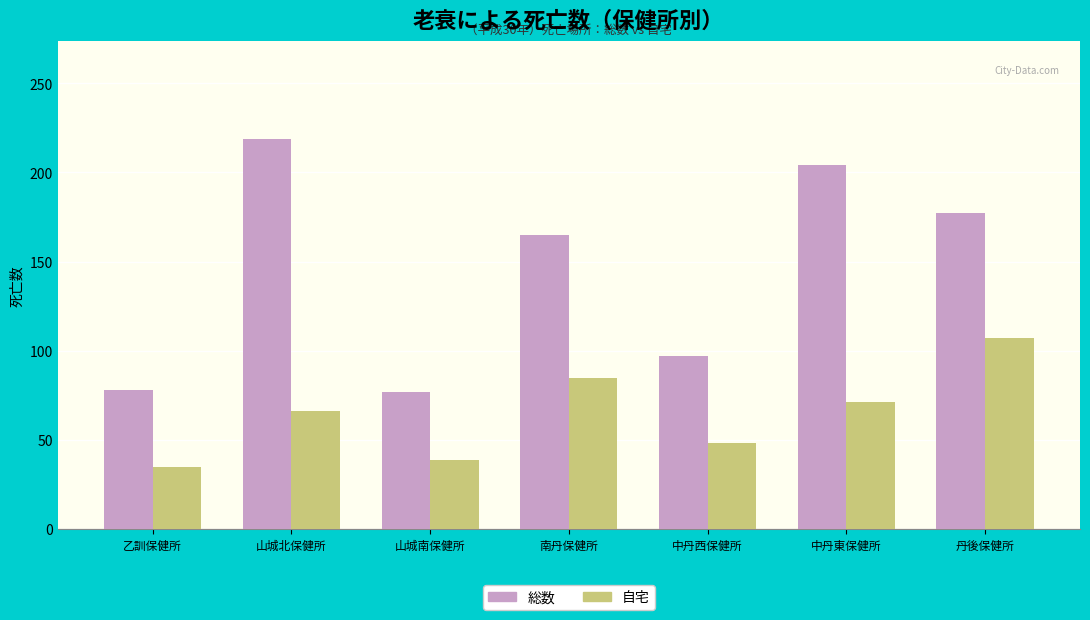

What is the spread (max minus min) of values at 南丹保健所?

80